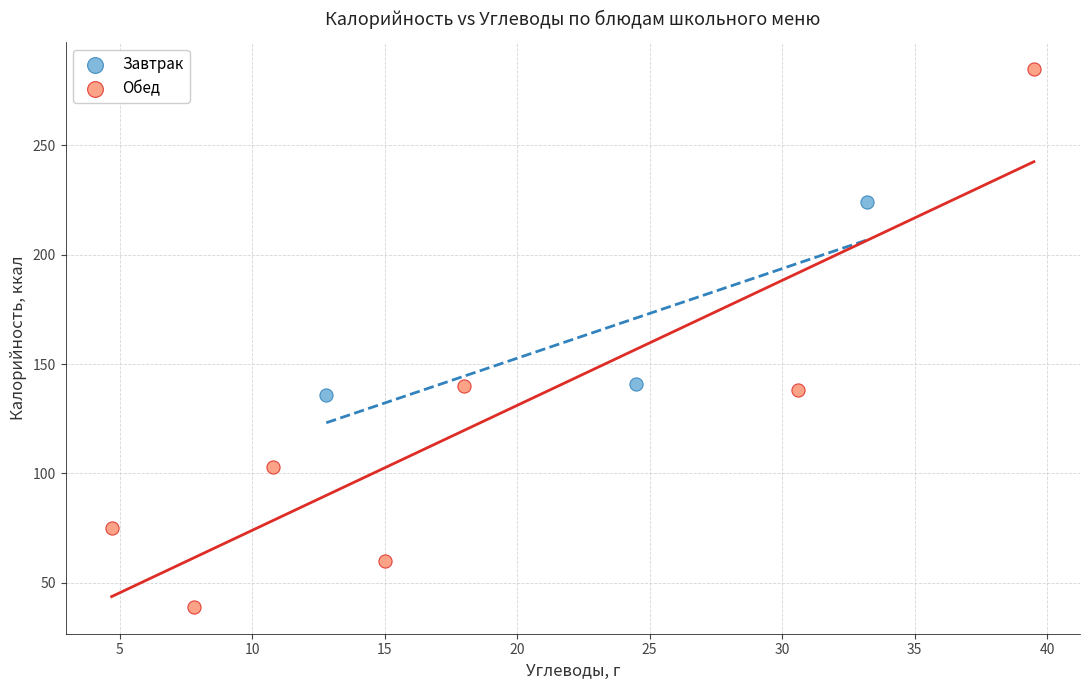

What are all the series names shown in the legend?

Завтрак, Обед